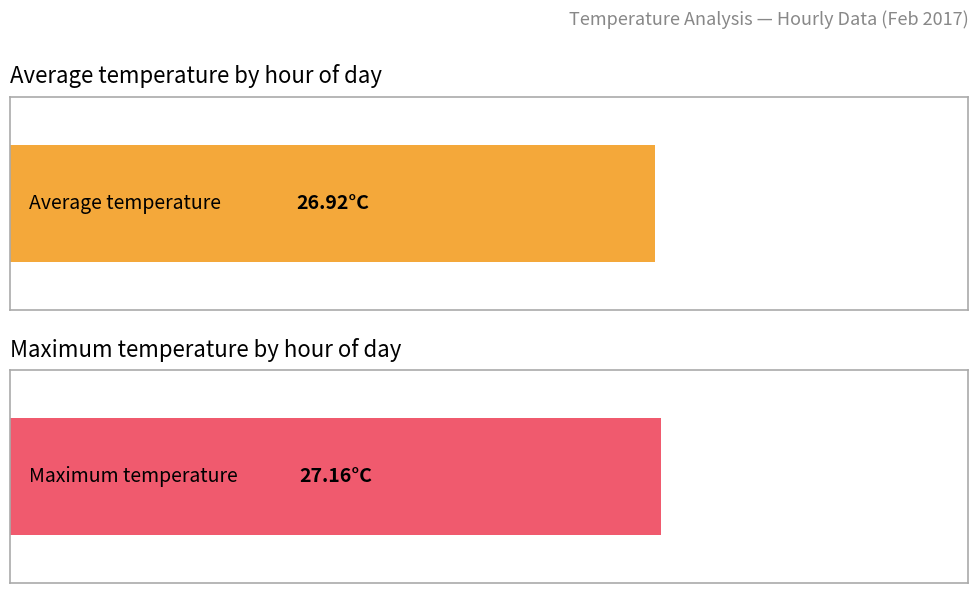

What is the difference between the maximum and minimum values in the Average temp (mean by hour) series?

18.6